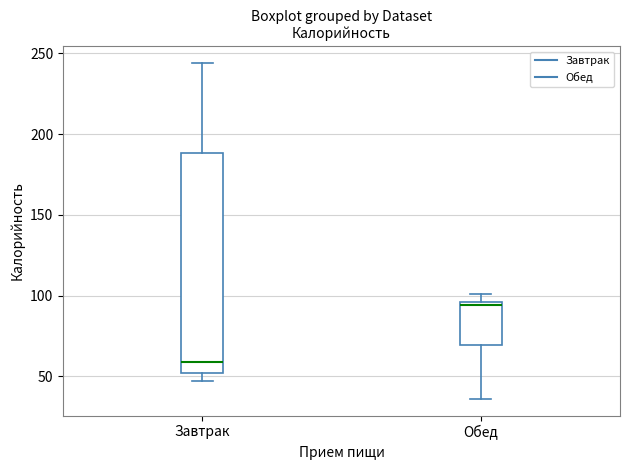

Comparing the boxes themselves (not the whiskers), which one is the tallest?

Завтрак